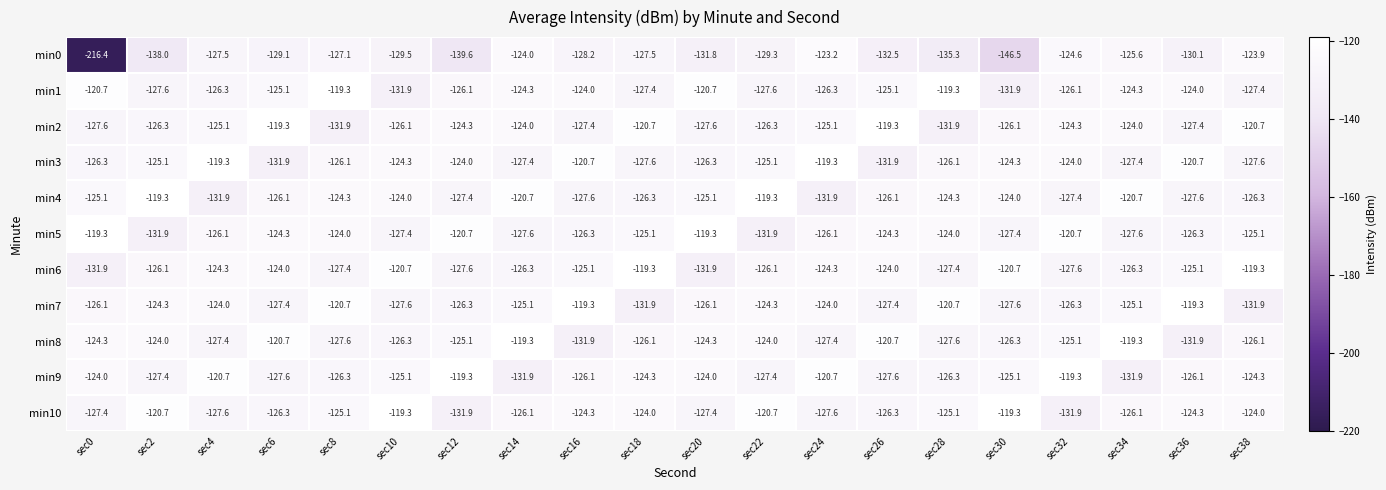

Which category has the lowest value across all series?

sec0